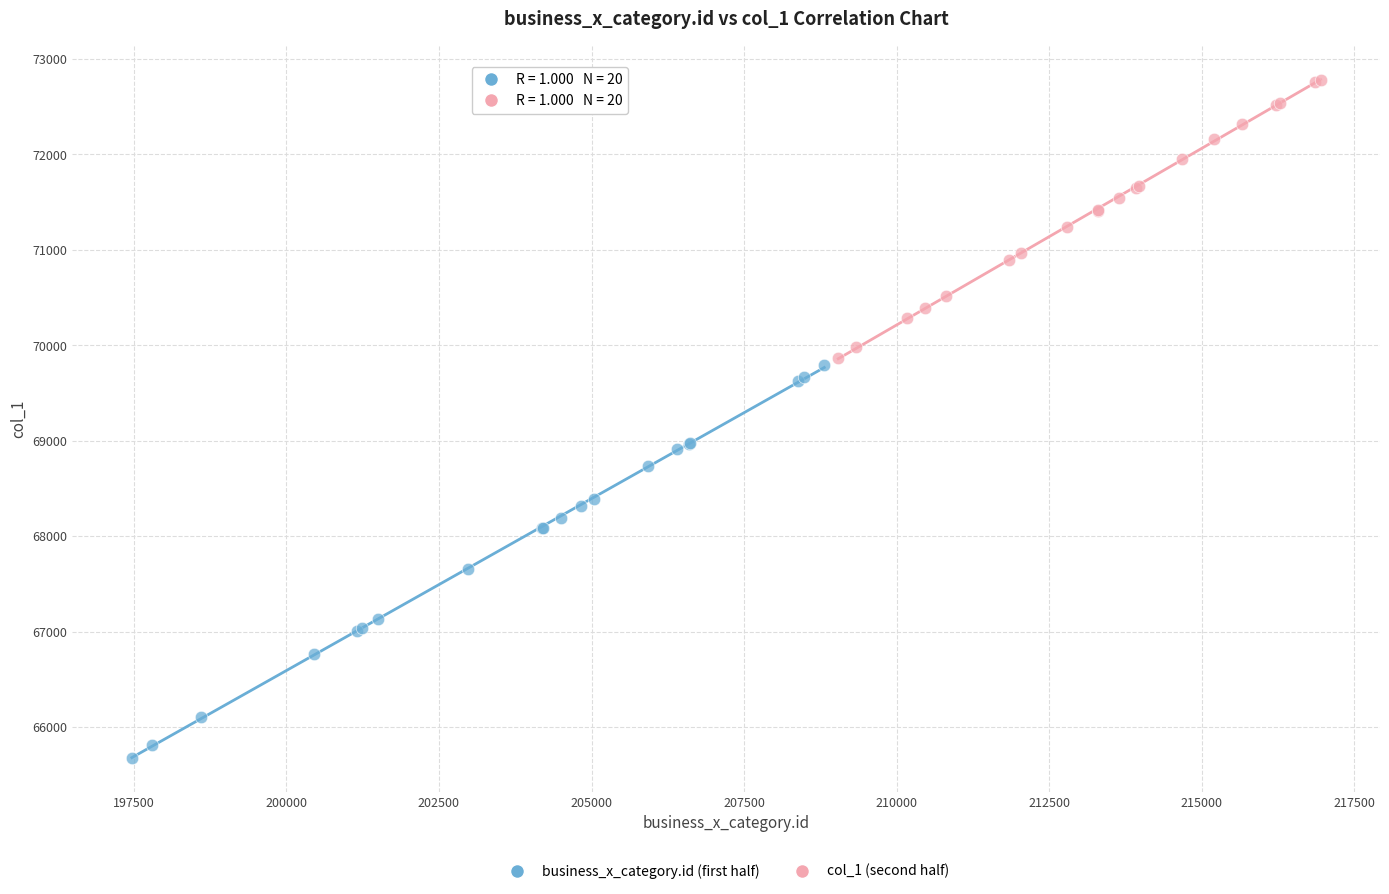

Which series contains the lowest Y value?

business_x_category.id (first half)